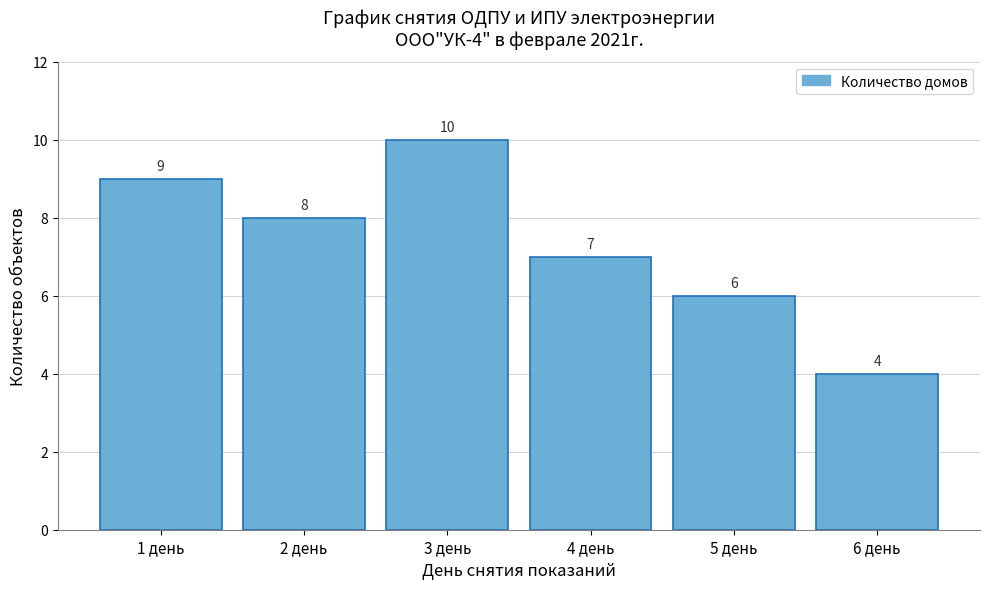

Reading left to right, transcribe all the data shown in this chart.

1 день=9	2 день=8	3 день=10	4 день=7	5 день=6	6 день=4